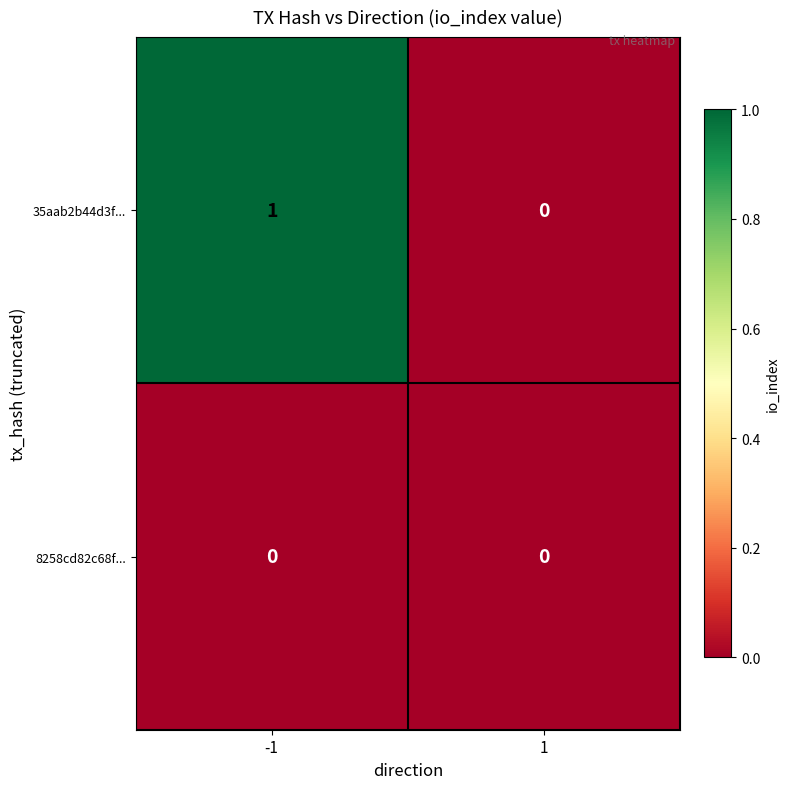

Reading left to right, transcribe all the data shown in this chart.

35aab2b44d3f...: -1=1	1=0
8258cd82c68f...: -1=0	1=0